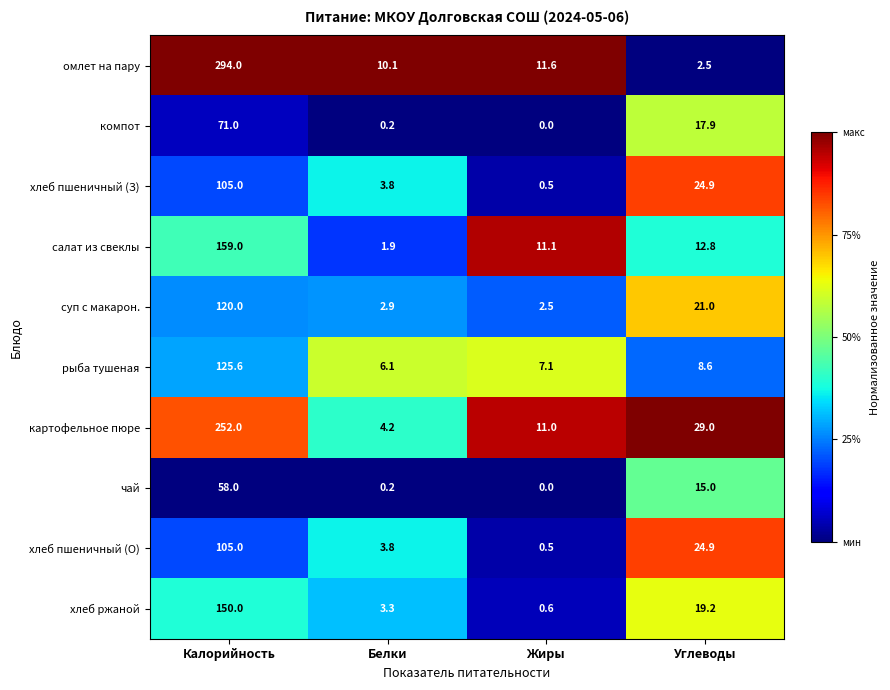

At which label does компот first exceed 17?

Калорийность